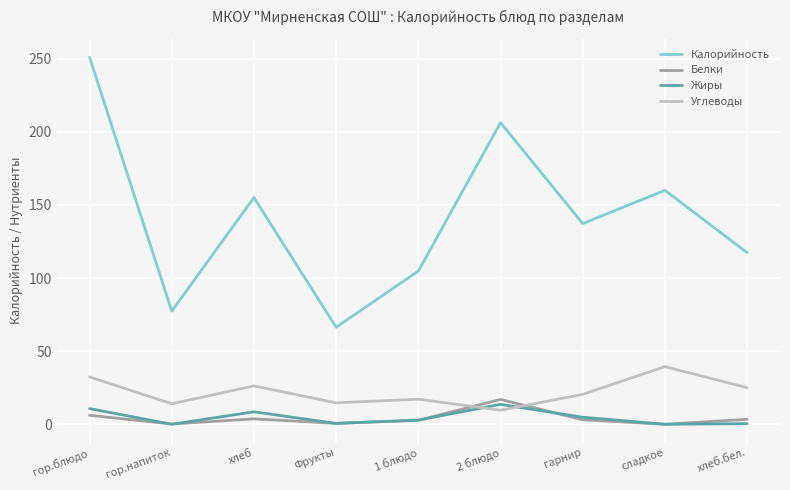

True or false: Жиры and Калорийность cross at least once.

False